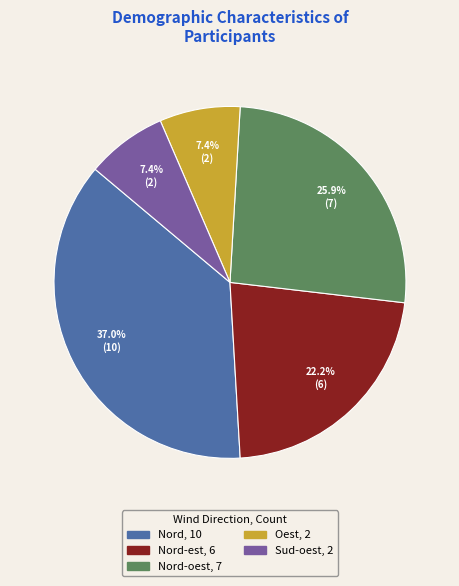

Is there a majority slice in this chart?

No